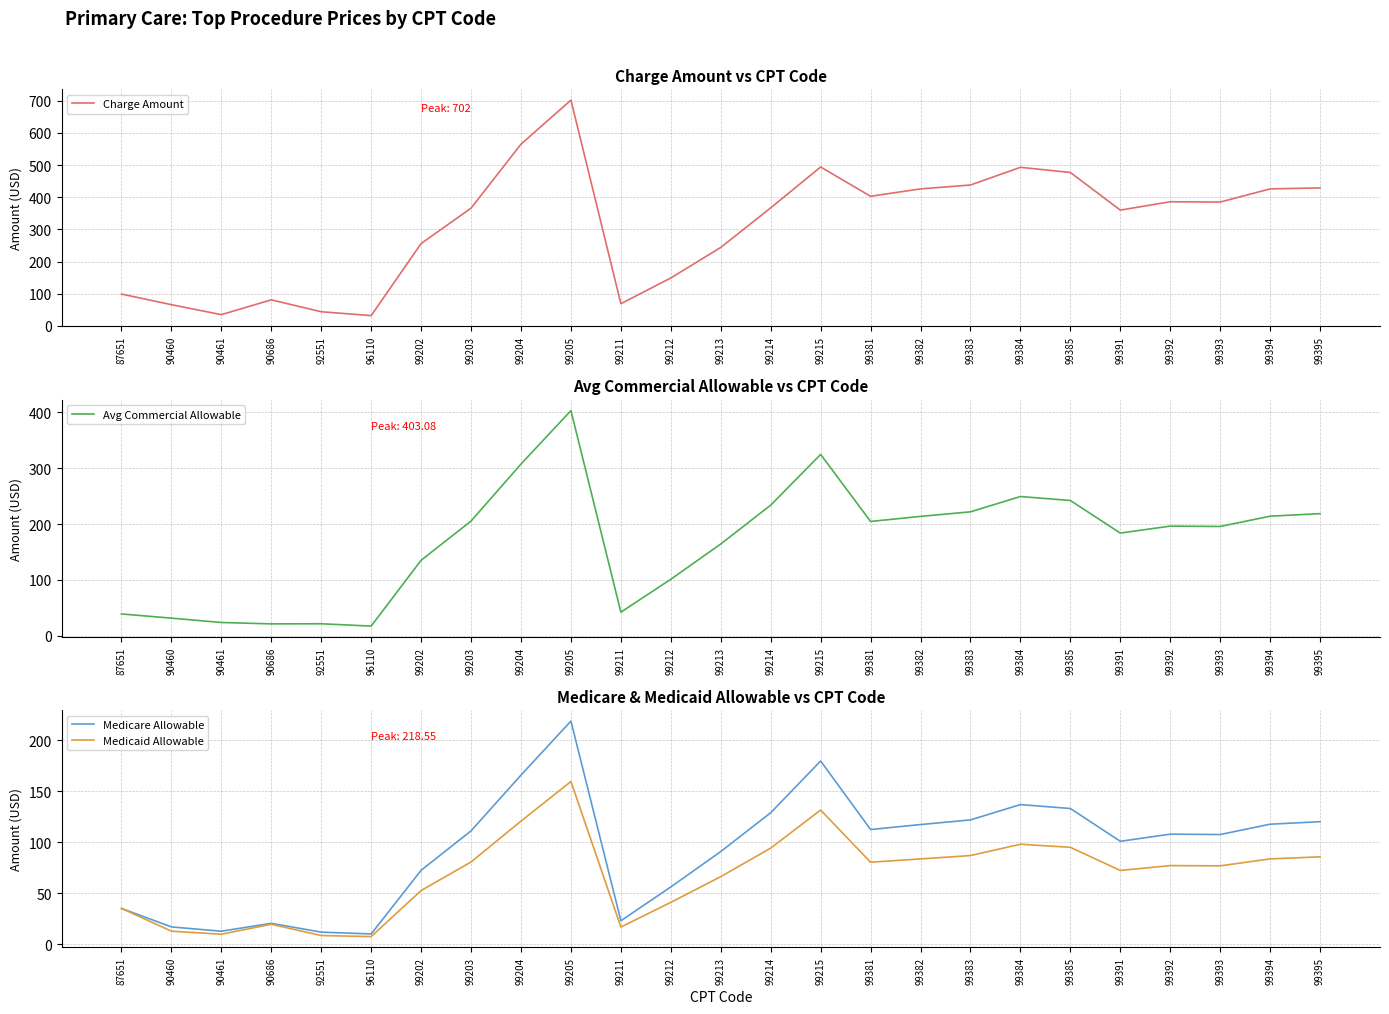

Is it true that Avg Commercial Allowable equals 135.2 at 99202?

True